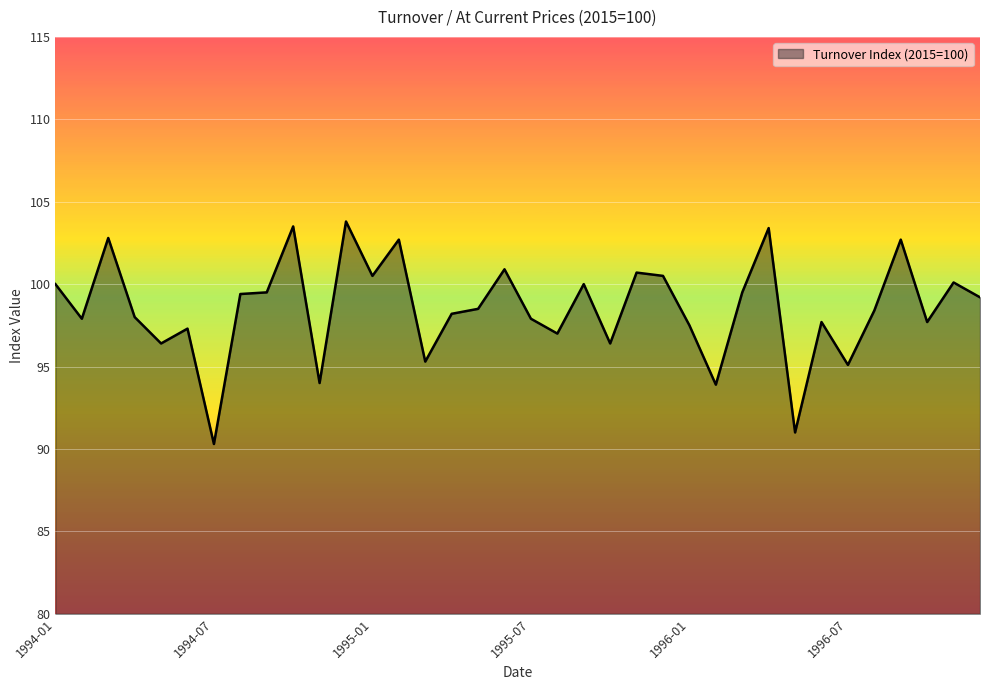

What is the difference between the second highest and minimum values?

13.2